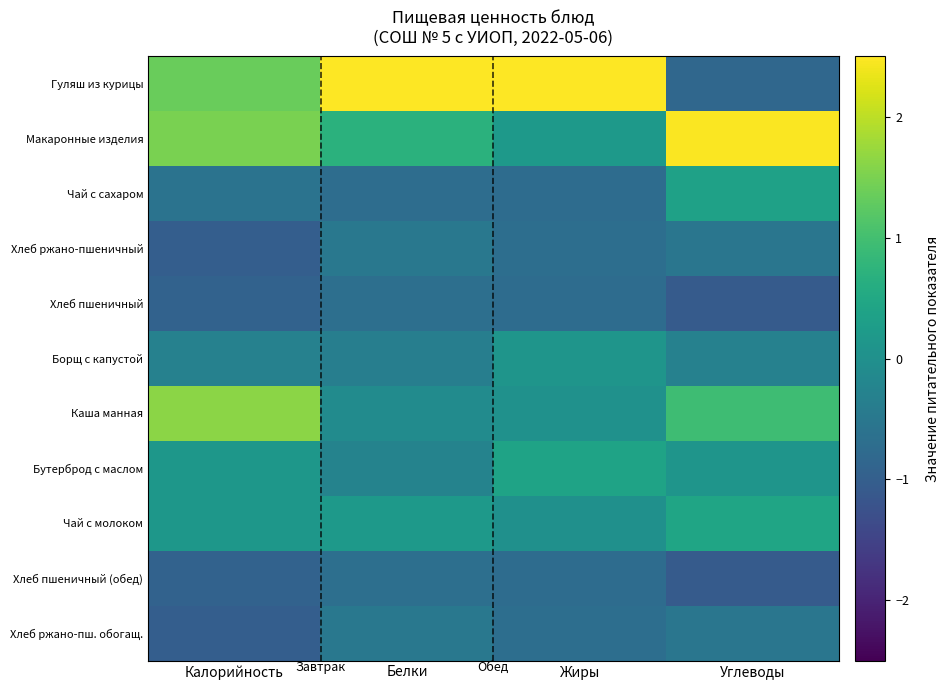

At which category does the chart reach its minimum across all series?

Углеводы